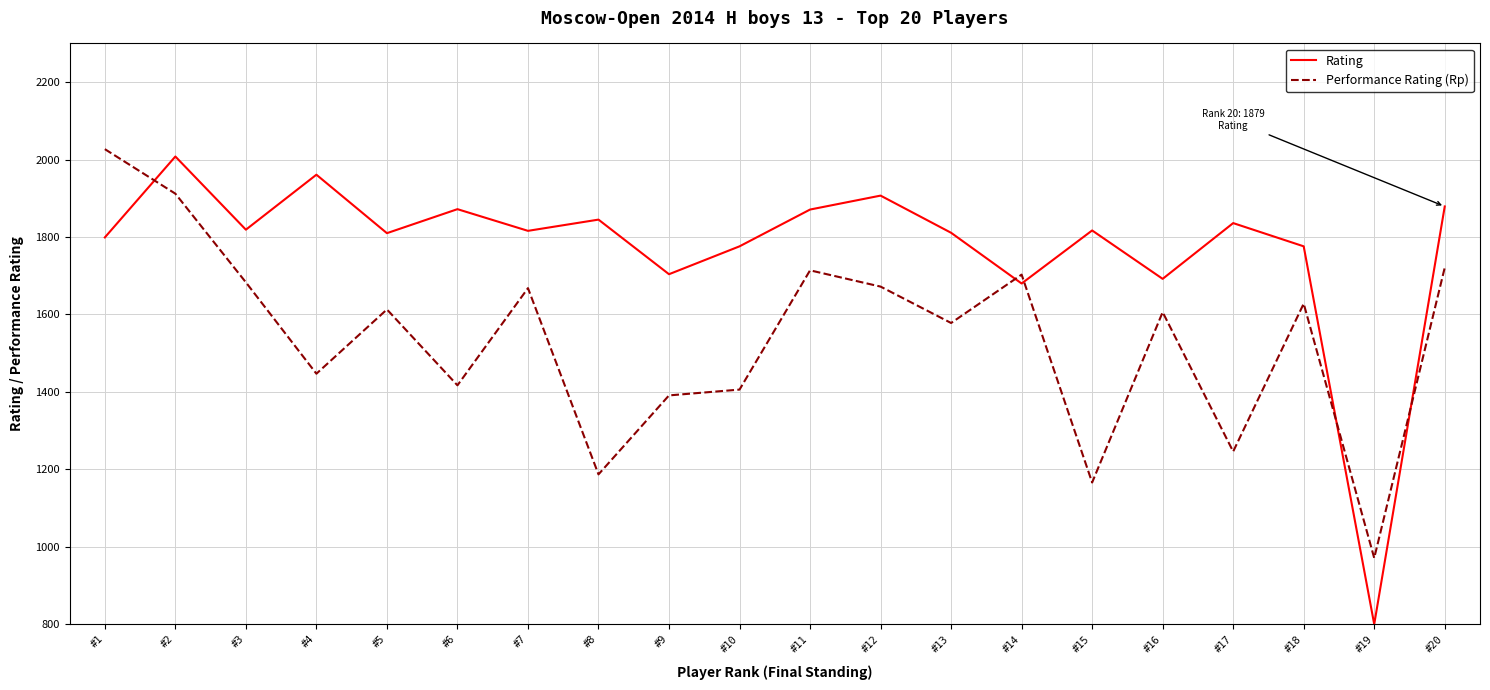

Is the value of Performance Rating (Rp) at #7 greater than the value of Rating at #12?

No